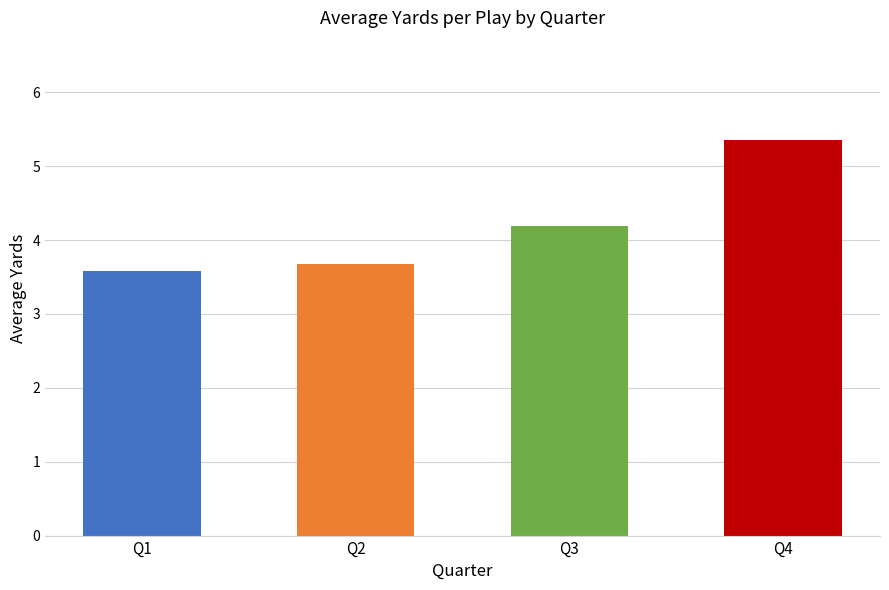

How many bars are there in total?

4